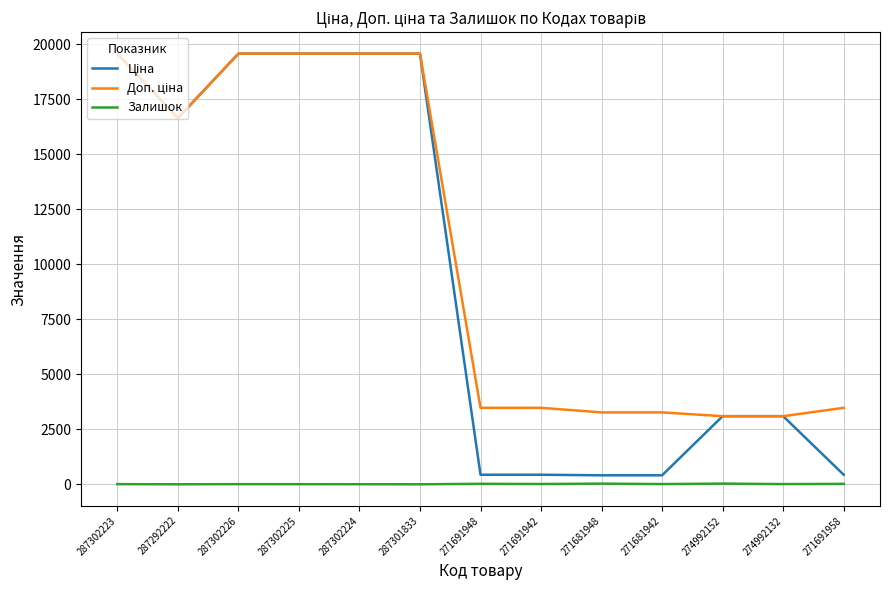

What is the maximum value shown in the chart?

19564.9